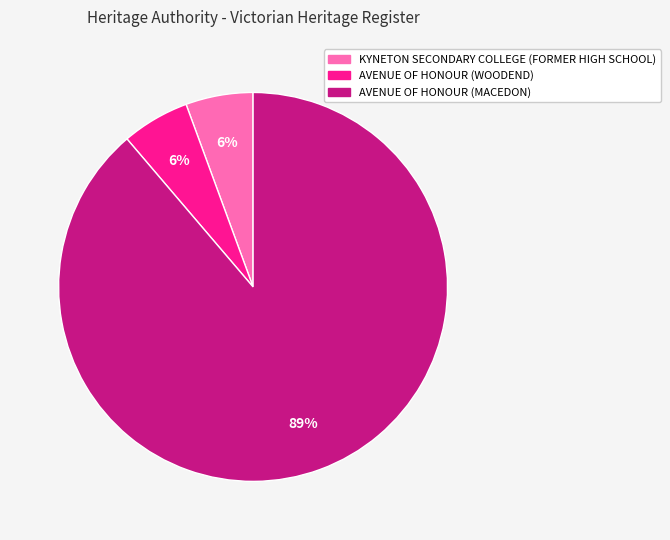

Combined, do KYNETON SECONDARY COLLEGE (FORMER HIGH SCHOOL) and AVENUE OF HONOUR (MACEDON) account for over 50%?

Yes